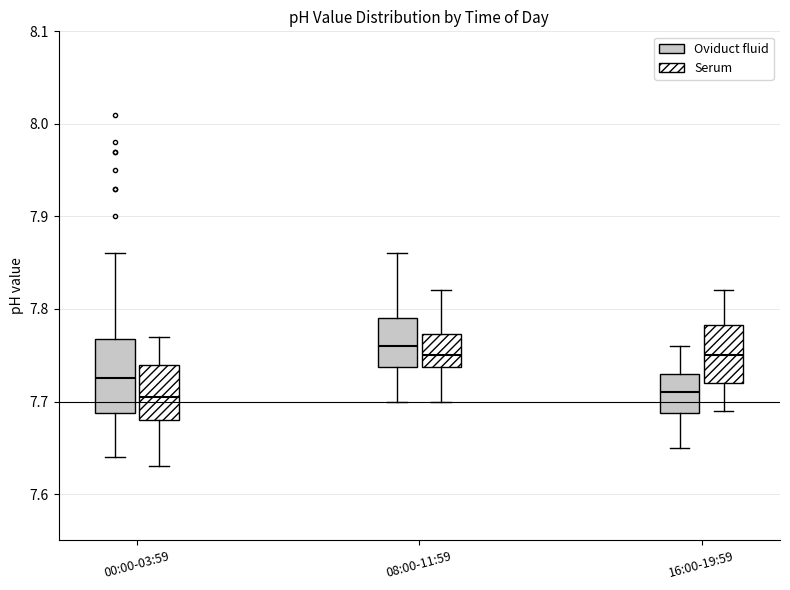

Reading left to right, read every box against the y-axis: the position of its median line, the range the box covers, and the ends of its whiskers. The values are not printed on the chart, so give them approximately, as read against the axis.

00:00-03:59 (Oviduct fluid): median 7.73, box 7.69 to 7.77, whiskers 7.64 to 7.86
00:00-03:59 (Serum): median 7.71, box 7.68 to 7.74, whiskers 7.63 to 7.77
08:00-11:59 (Oviduct fluid): median 7.76, box 7.74 to 7.79, whiskers 7.70 to 7.86
08:00-11:59 (Serum): median 7.75, box 7.74 to 7.77, whiskers 7.70 to 7.82
16:00-19:59 (Oviduct fluid): median 7.71, box 7.69 to 7.73, whiskers 7.65 to 7.76
16:00-19:59 (Serum): median 7.75, box 7.72 to 7.78, whiskers 7.69 to 7.82